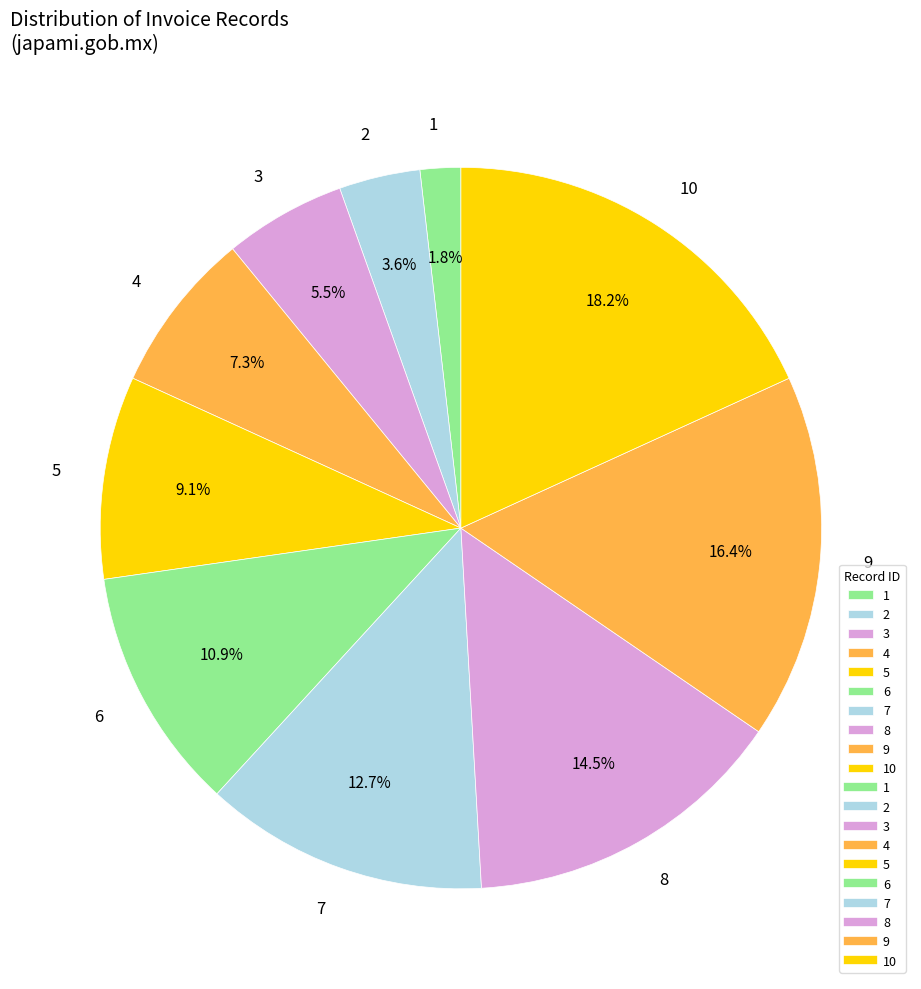

Count the number of slices in the pie.

10